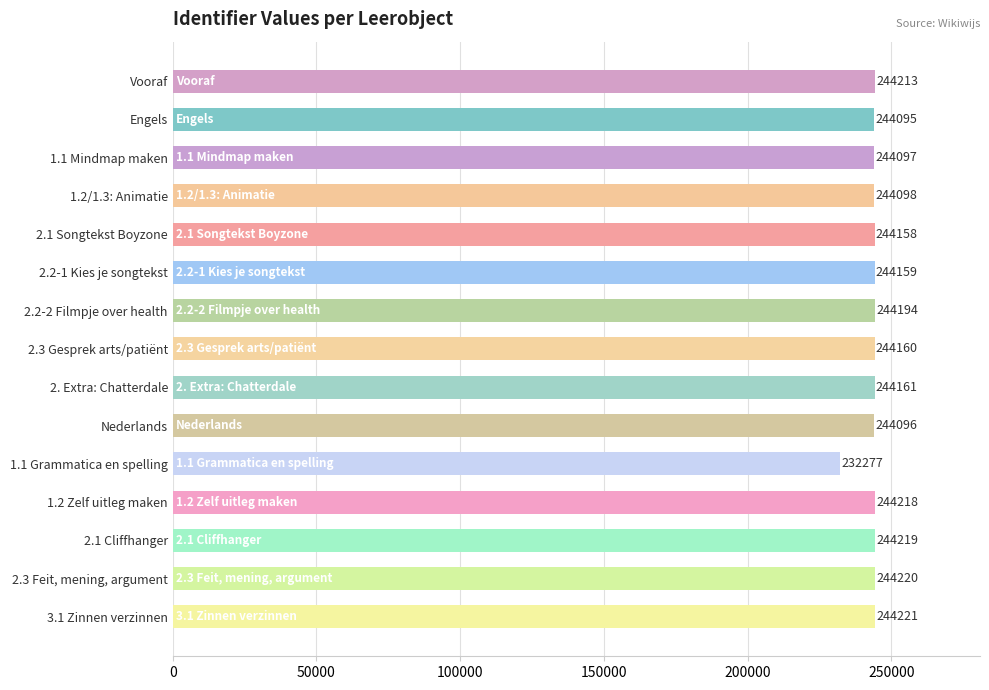

What position from the top is Nederlands?

10